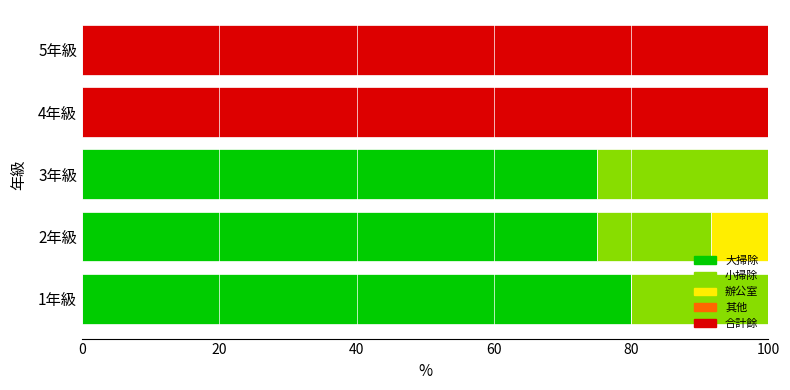

Is it true that 大掃除 equals 80.0 at 1年級?

True